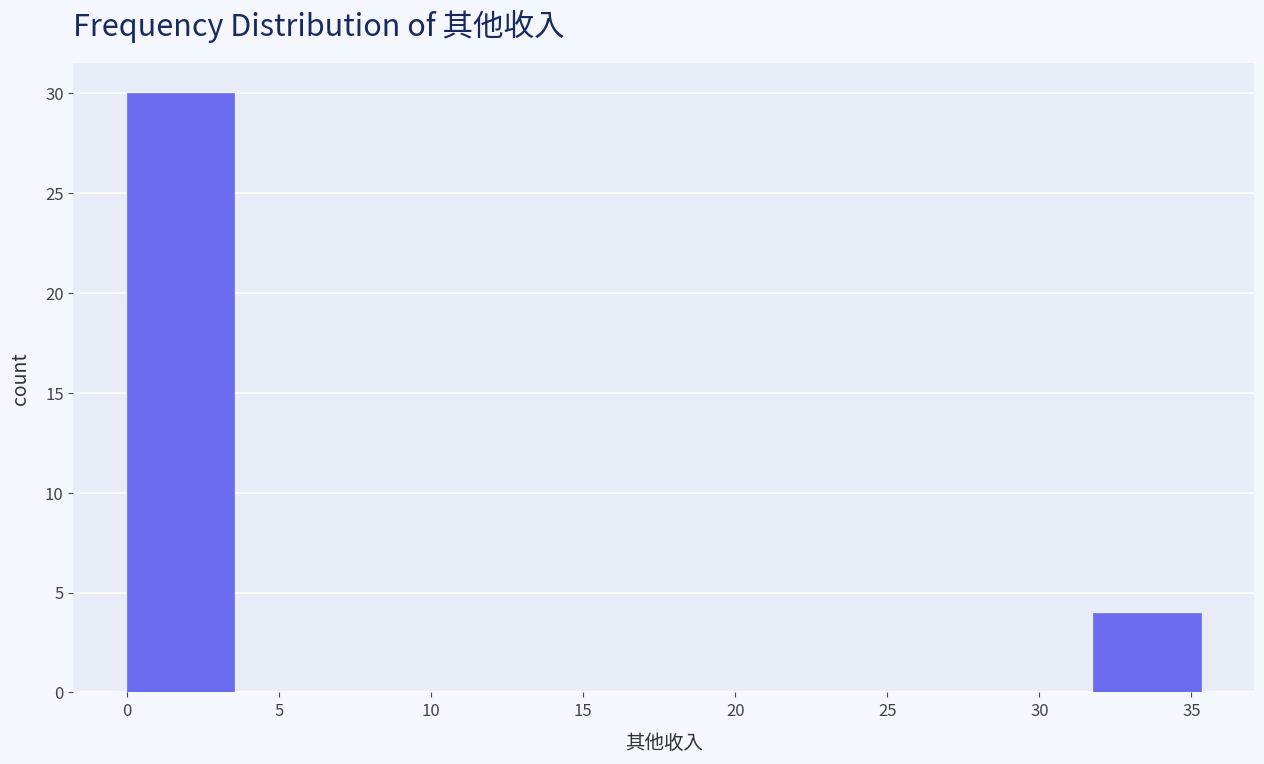

Reading left to right, list every bar in this chart as the range it spans on the x-axis followed by its height. Neither the bar edges nor the heights are printed on the chart, so give them approximately, as read against the axes.

0.0 to 3.5: 30
3.5 to 7.0: 0
7.0 to 10.5: 0
10.5 to 14.0: 0
14.0 to 17.5: 0
17.5 to 21.0: 0
21.0 to 24.5: 0
24.5 to 28.0: 0
28.0 to 32.0: 0
32.0 to 35.5: 4